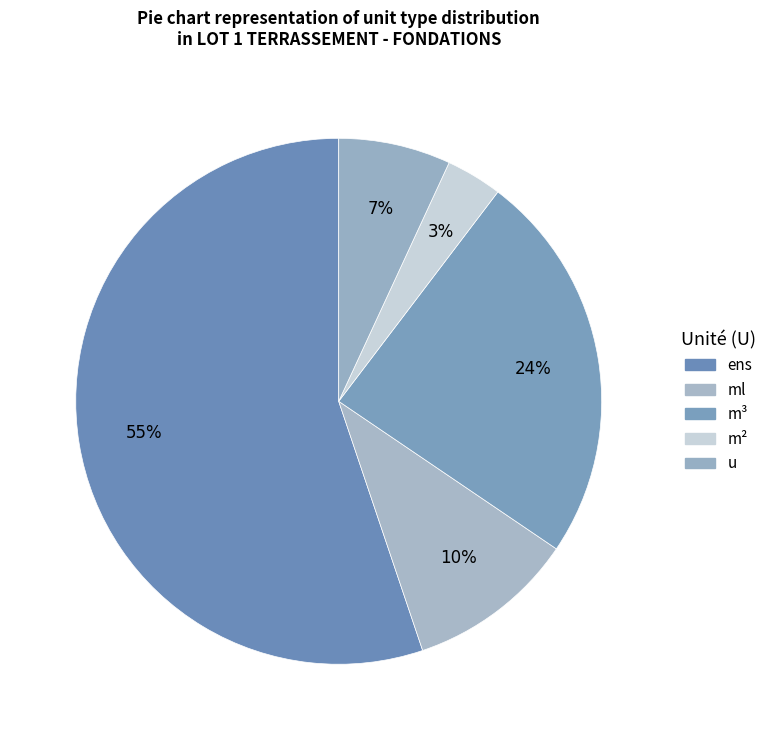

Count the number of slices in the pie.

5